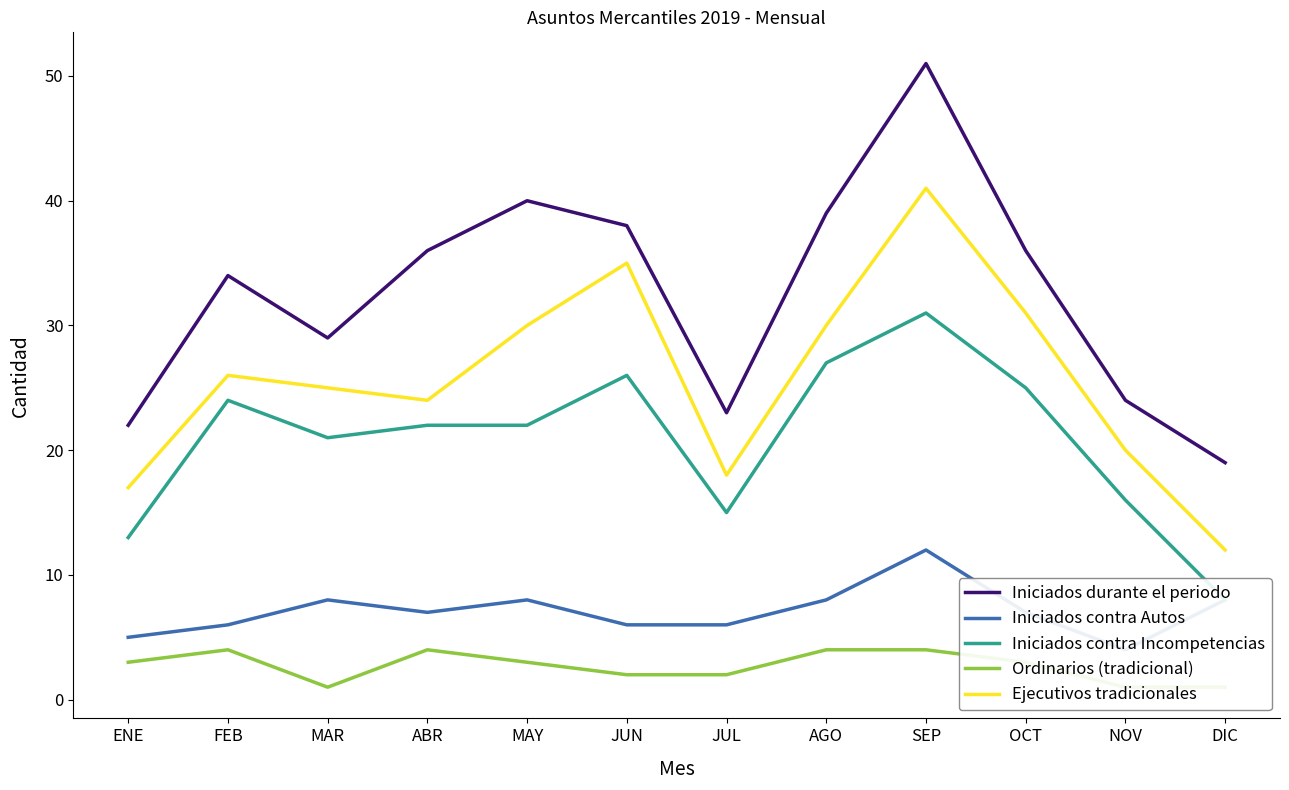

At which category is the sum across all series the highest?

SEP